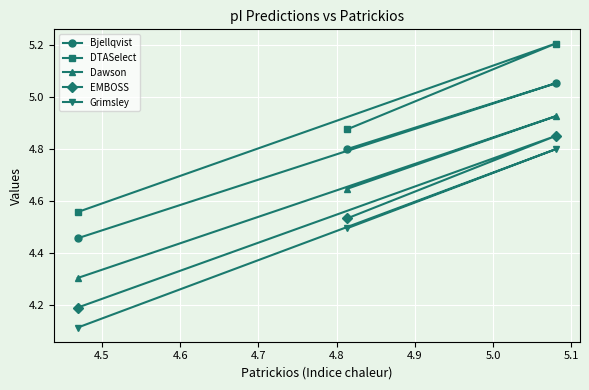

What is the difference between the maximum and minimum values in the Grimsley series?

0.7